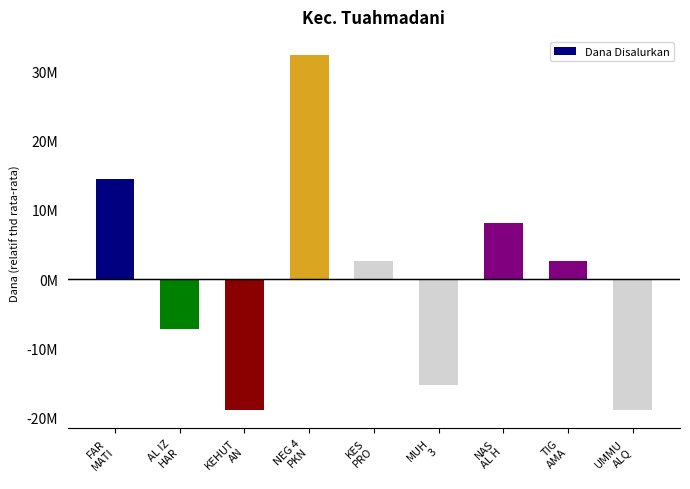

Are the bars horizontal?

No